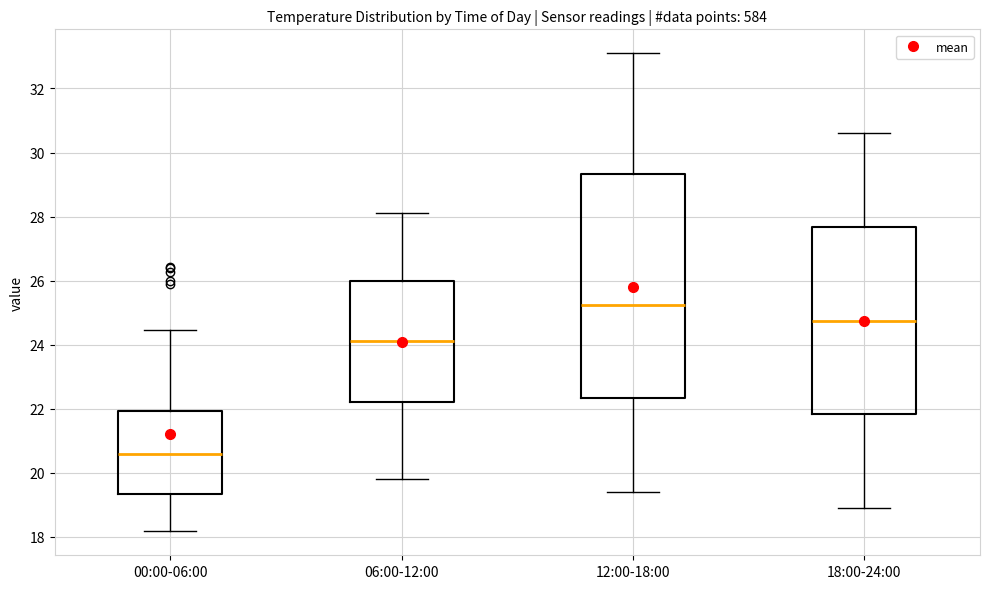

Reading left to right, transcribe this box plot: for each box, give where its median line is, the range the box spans, and where its two whiskers end, as read against the y-axis. The values are not printed on the chart, so give them approximately, as read against the axis.

00:00-06:00: median 20.6, box 19.4 to 22.0, whiskers 18.2 to 24.4
06:00-12:00: median 24.2, box 22.2 to 26.0, whiskers 19.8 to 28.2
12:00-18:00: median 25.2, box 22.4 to 29.4, whiskers 19.4 to 33.2
18:00-24:00: median 24.8, box 21.8 to 27.6, whiskers 19.0 to 30.6